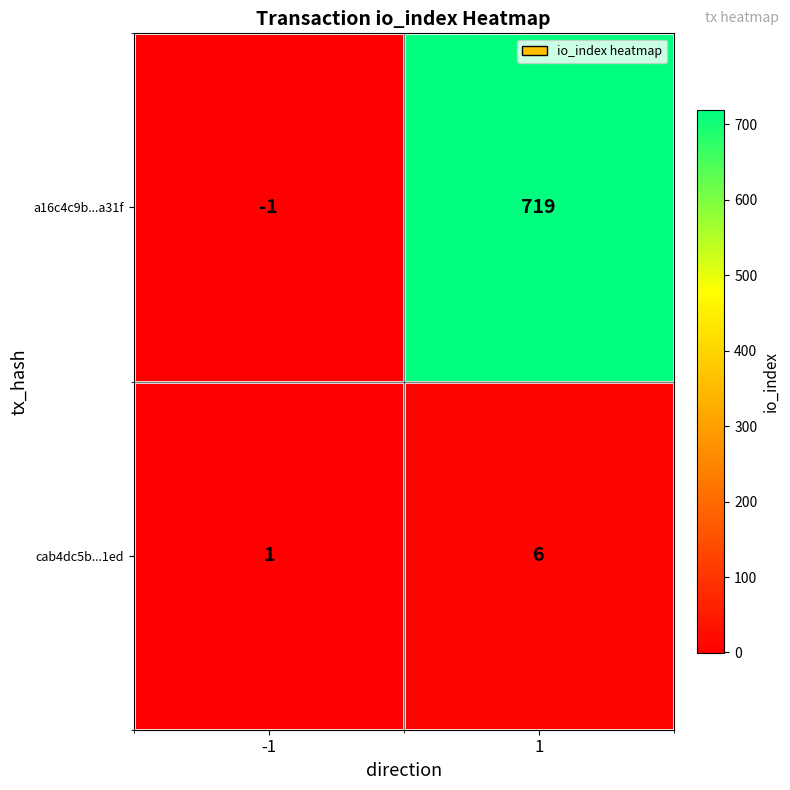

Reading left to right, what are all the values shown in this chart?

a16c4c9b...a31f: -1	719
cab4dc5b...1ed: 1	6